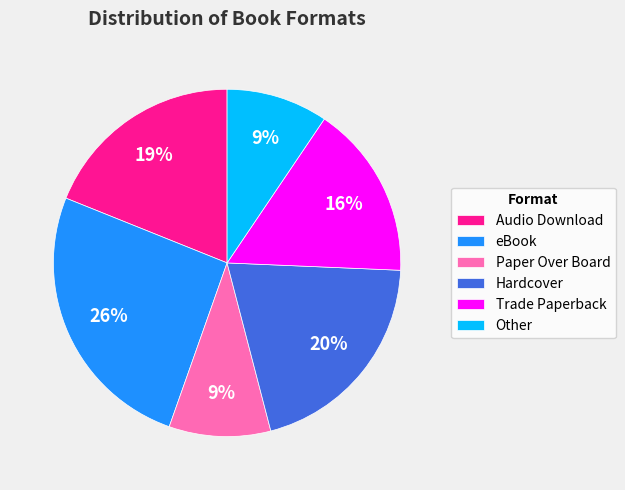

True or false: Hardcover accounts for 20% of the total.

True